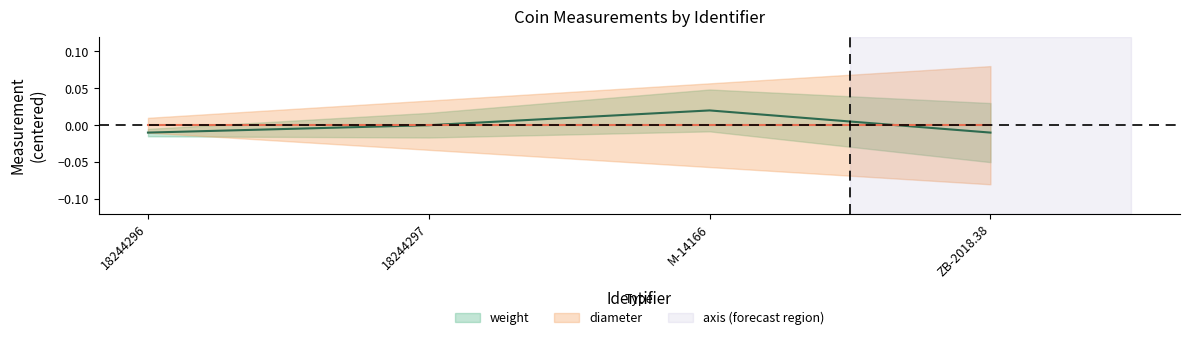

Rank the categories by value from lowest to highest.

18244296, ZB-2018.38, 18244297, M-14166